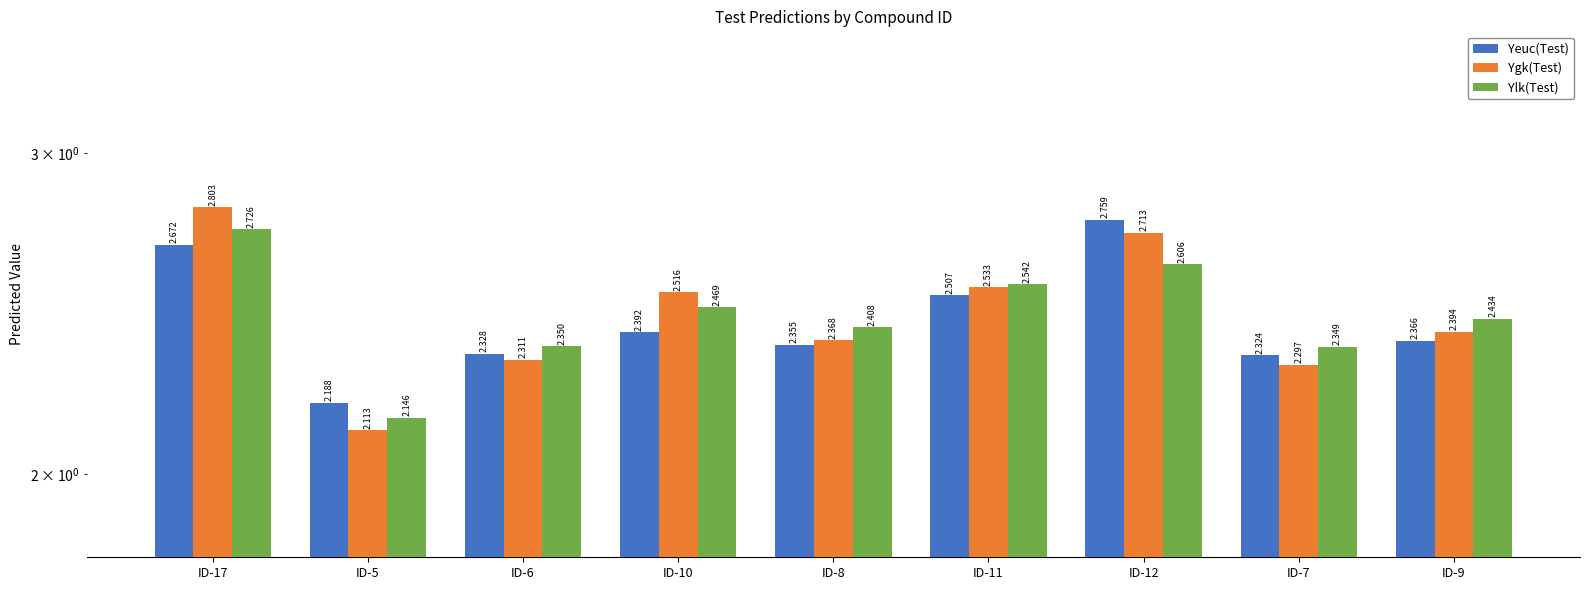

What are all the series names shown in the legend?

Yeuc(Test), Ygk(Test), Ylk(Test)